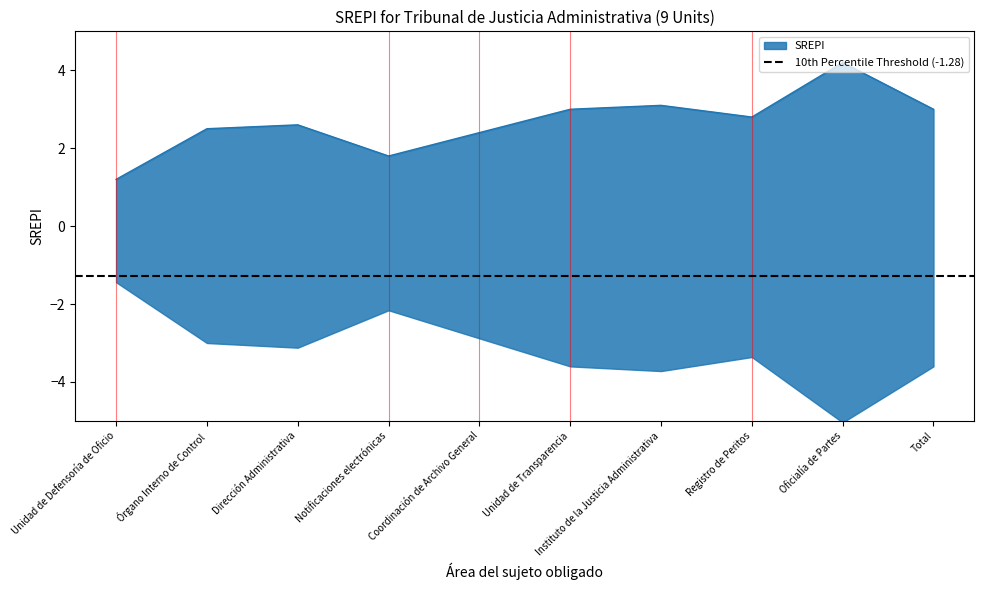

Where is the first local maximum?

Dirección Administrativa